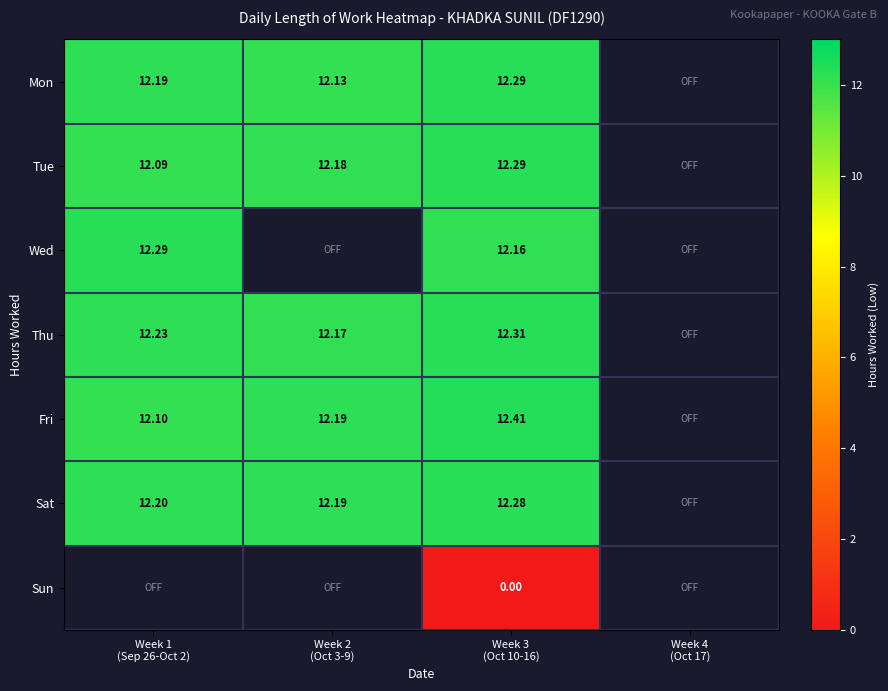

Rank the categories by Sun value from lowest to highest.

Week 1 (Sep 26-Oct 2), Week 2 (Oct 3-9), Week 3 (Oct 10-16), Week 4 (Oct 17)